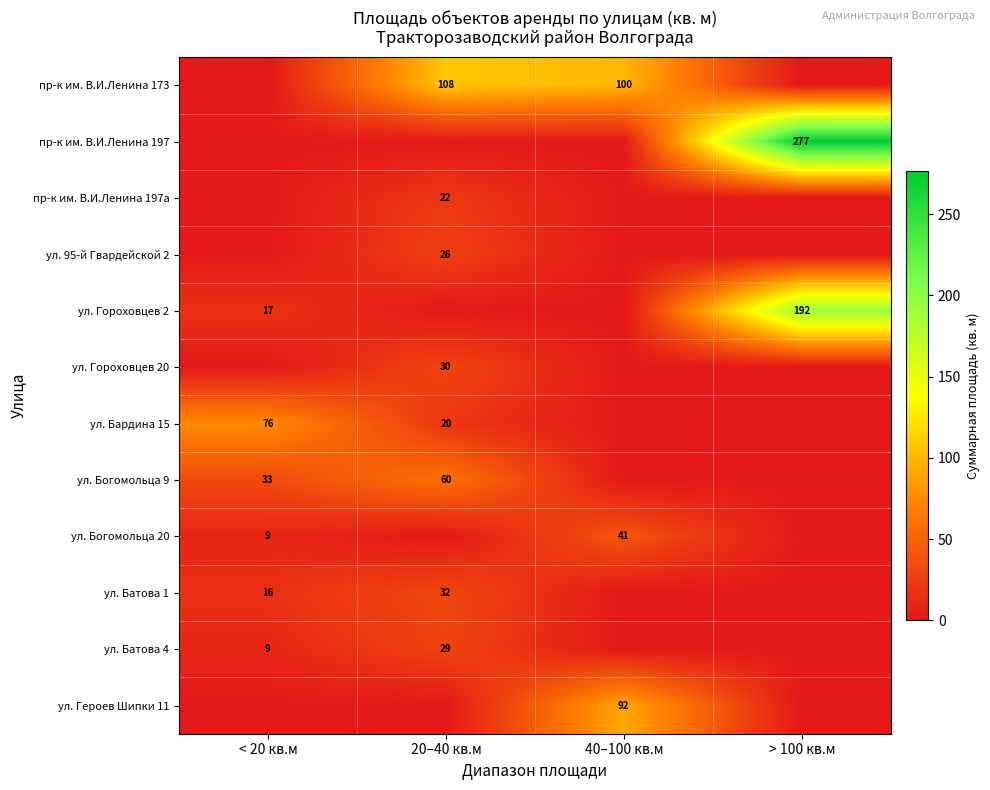

The value of ул. Батова 4 at < 20 кв.м is 9. True or false?

True